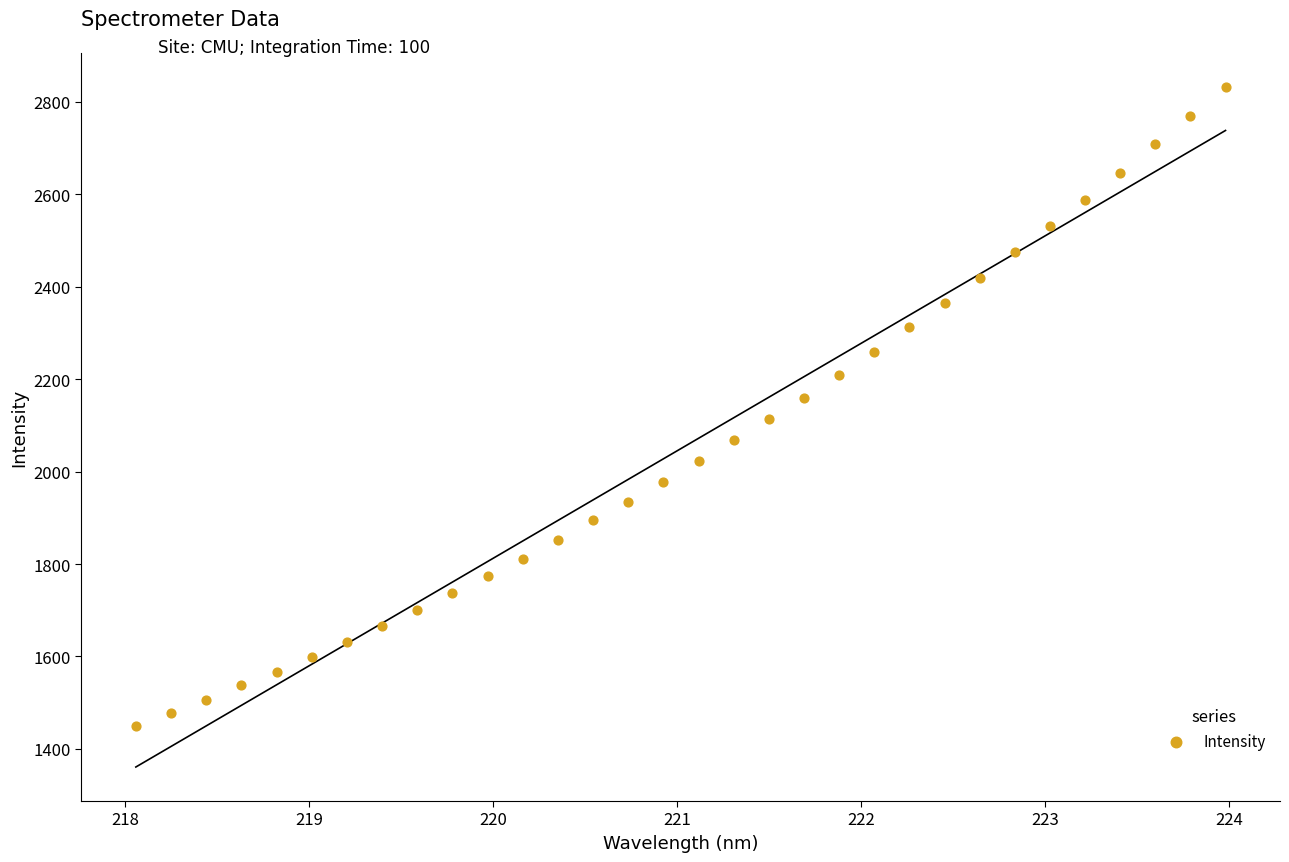

What is the range of Y values (max minus min)?

1382.0